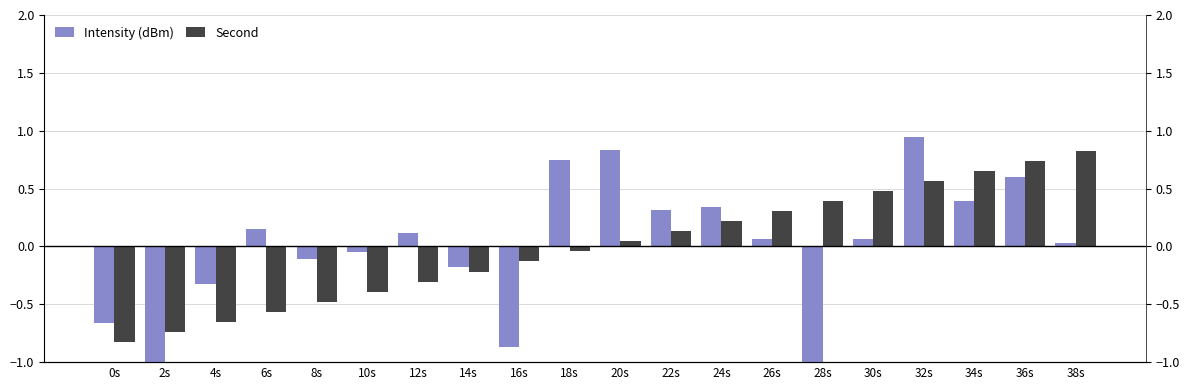

Reading left to right, extract all data points from this chart.

Intensity (dBm): -0.7	-1.3	-0.3	0.2	-0.1	-0.0	0.1	-0.2	-0.9	0.8	0.8	0.3	0.3	0.1	-1.1	0.1	0.9	0.4	0.6	0.0
Second: -0.8	-0.7	-0.7	-0.6	-0.5	-0.4	-0.3	-0.2	-0.1	-0.0	0.0	0.1	0.2	0.3	0.4	0.5	0.6	0.7	0.7	0.8